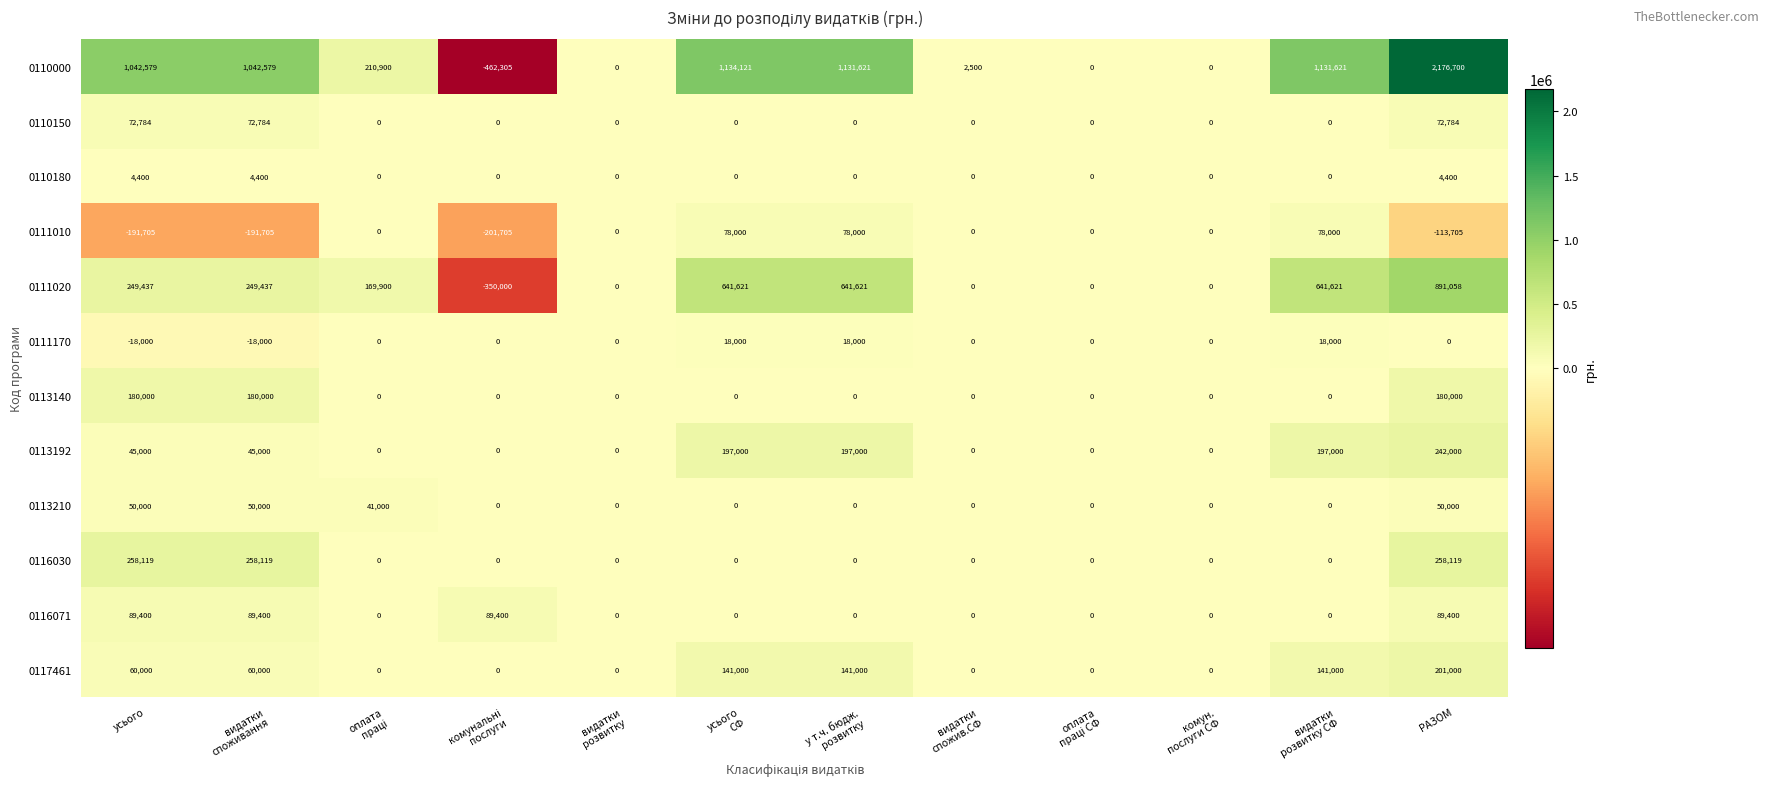

What is the maximum value for 0111170?

18000